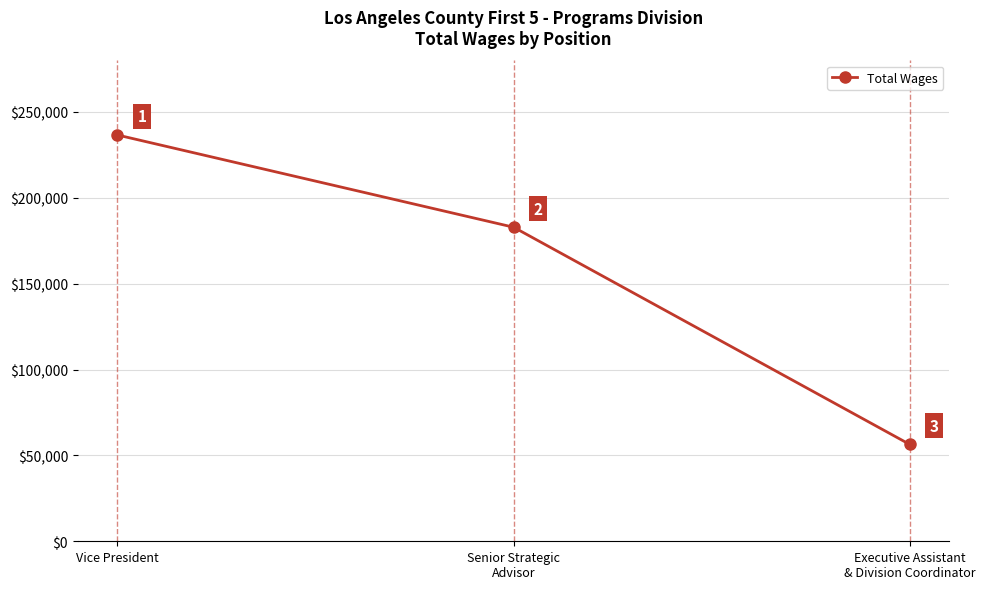

Is it true that the value at Senior Strategic
Advisor is 182881?

True